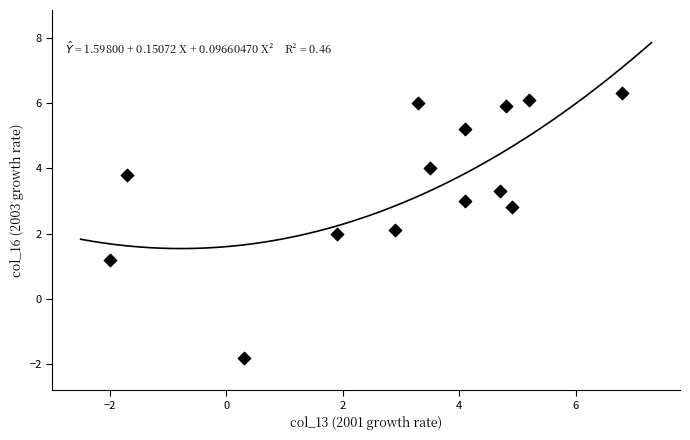

What is the range of Y values (max minus min)?

8.1